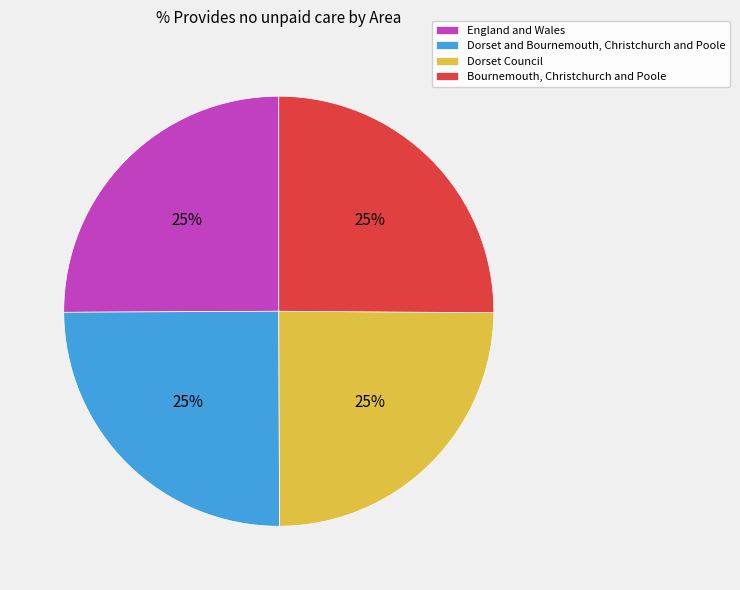

What percentage is the England and Wales slice, to the nearest percent?

25%